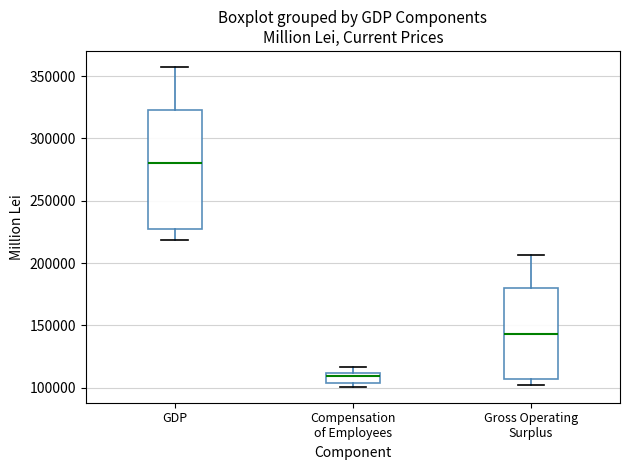

Where is the upper edge of the box for GDP on the y-axis? The values are not printed on the chart, so give them approximately, as read against the axis.

325000